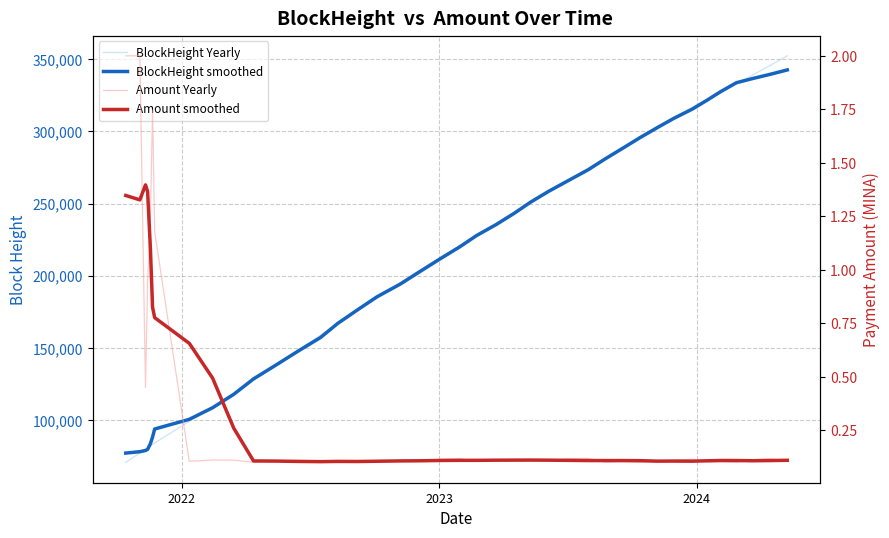

What is the value of the BlockHeight Yearly point at the 26th from the left?

257721.0